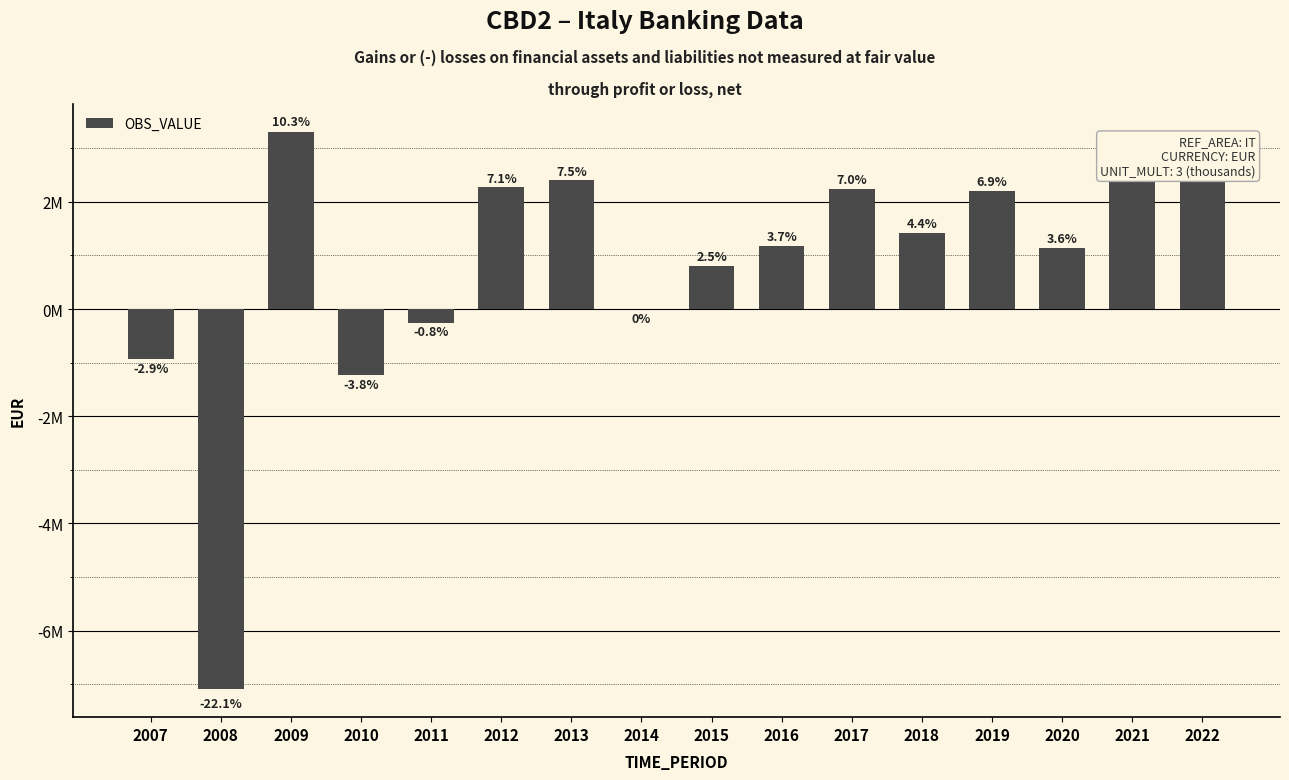

At which category does the chart reach its minimum across all series?

2008